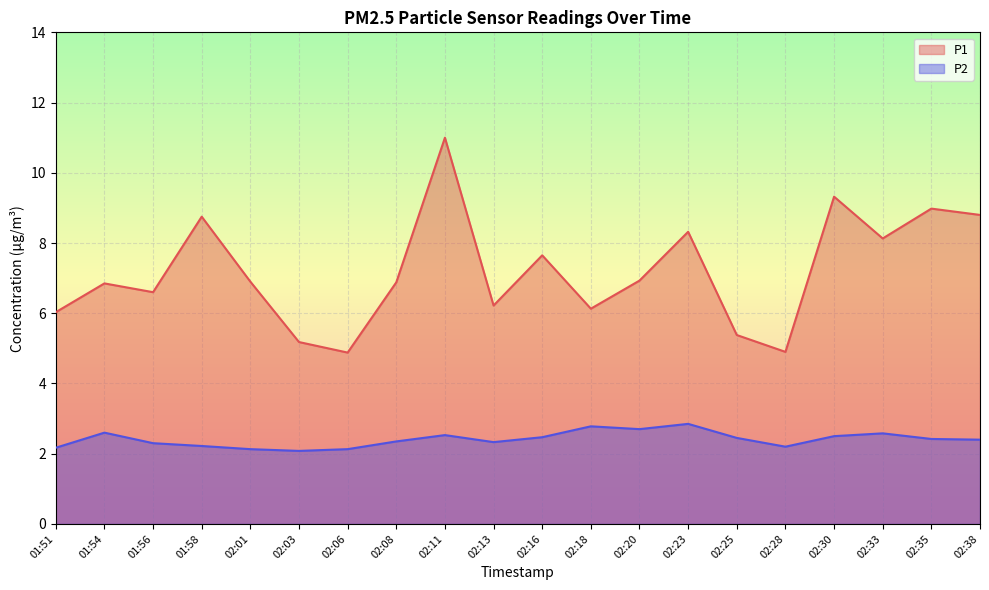

How many lines are shown in the chart?

2